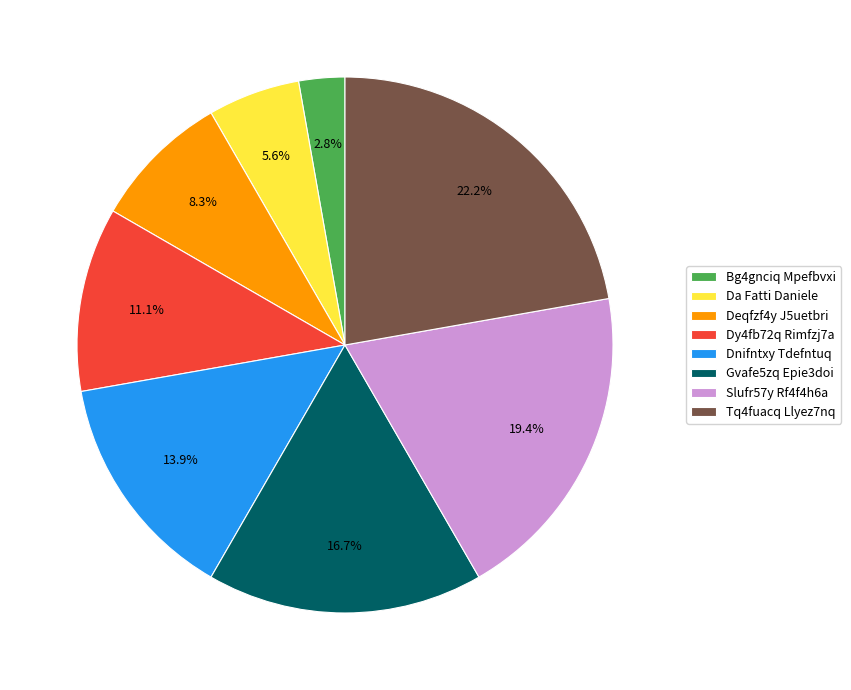

Count the number of slices in the pie.

8